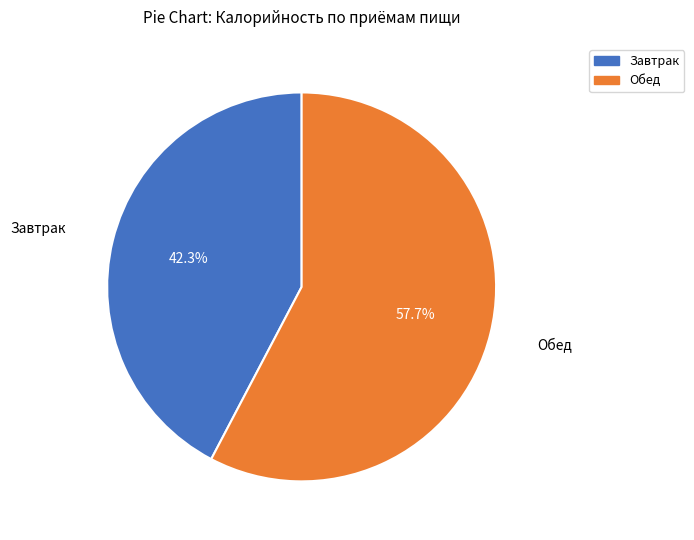

To the nearest percent, what is the difference between the Обед and Завтрак slice percentages?

15%